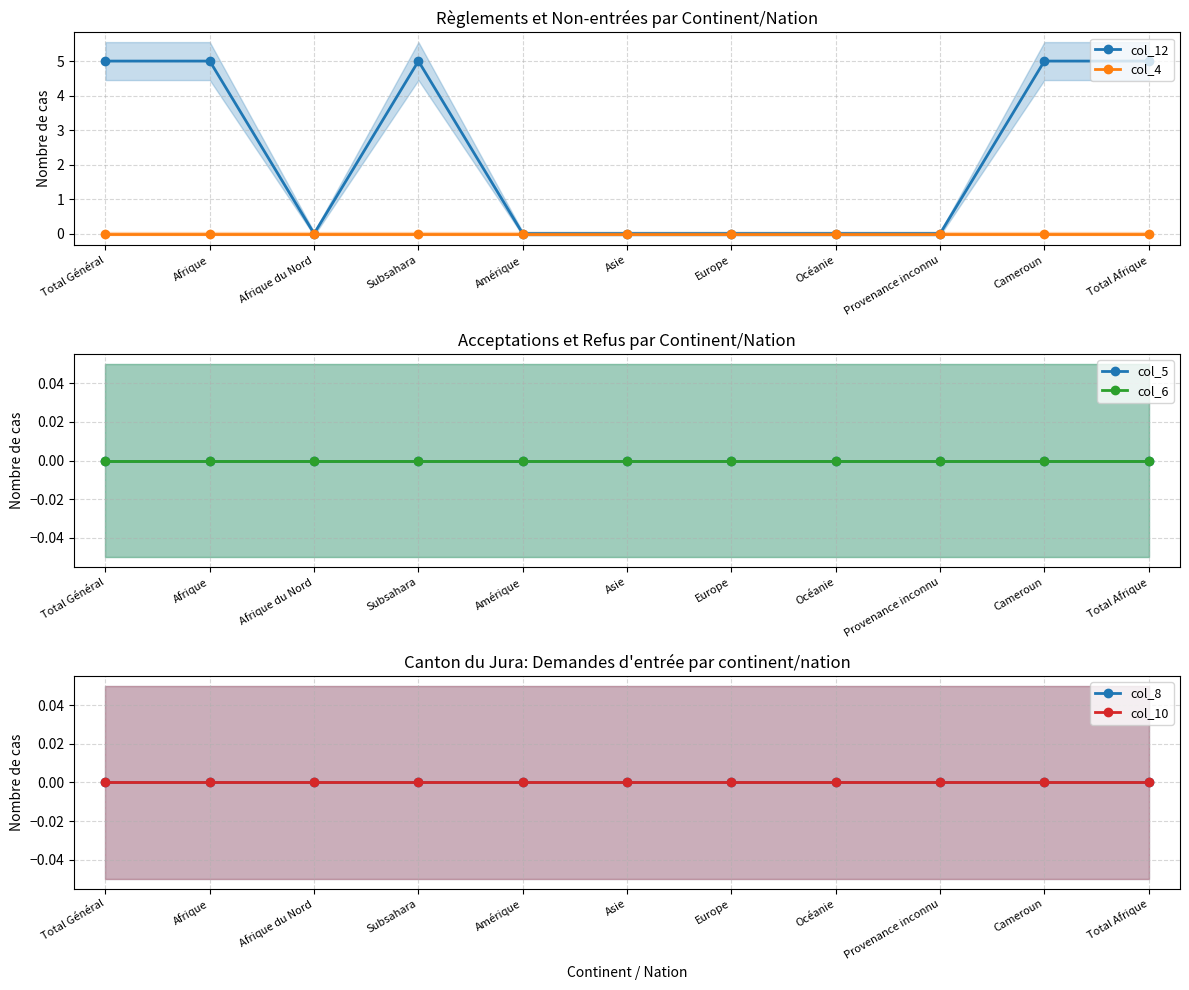

What is the label of the 7th point from the right?

Amérique